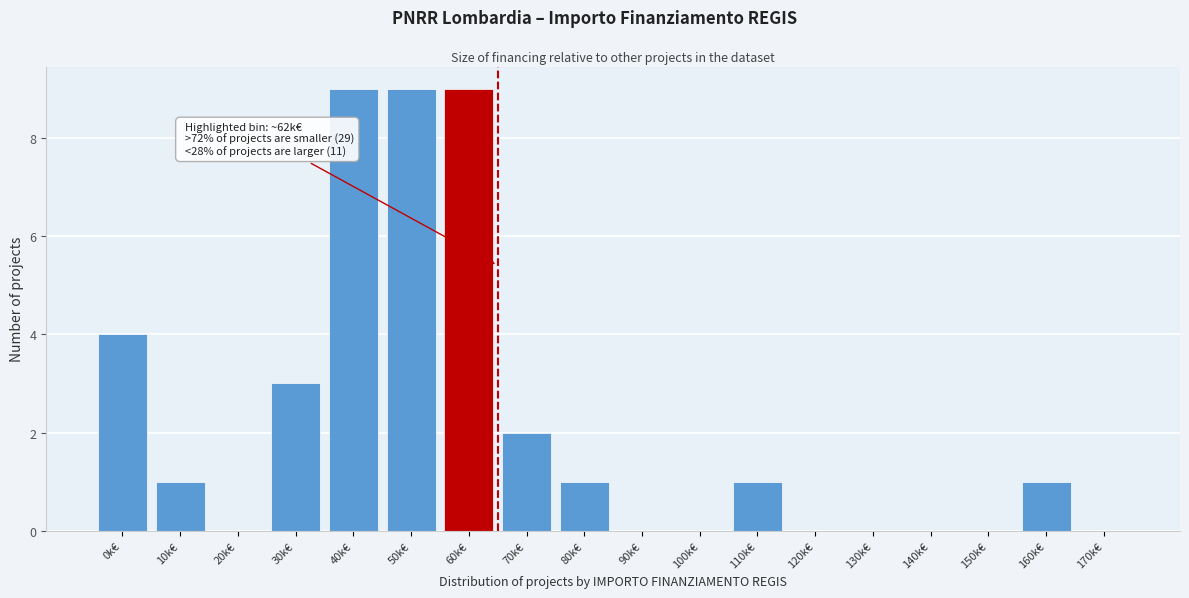

Reading right to left, extract all data points from this chart.

170k€=0	160k€=1	150k€=0	140k€=0	130k€=0	120k€=0	110k€=1	100k€=0	90k€=0	80k€=1	70k€=2	60k€=9	50k€=9	40k€=9	30k€=3	20k€=0	10k€=1	0k€=4